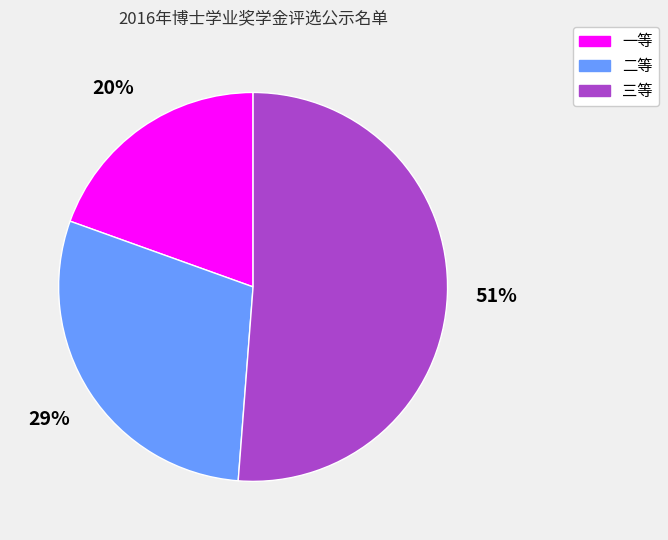

Is there any slice that represents more than half of the pie?

Yes